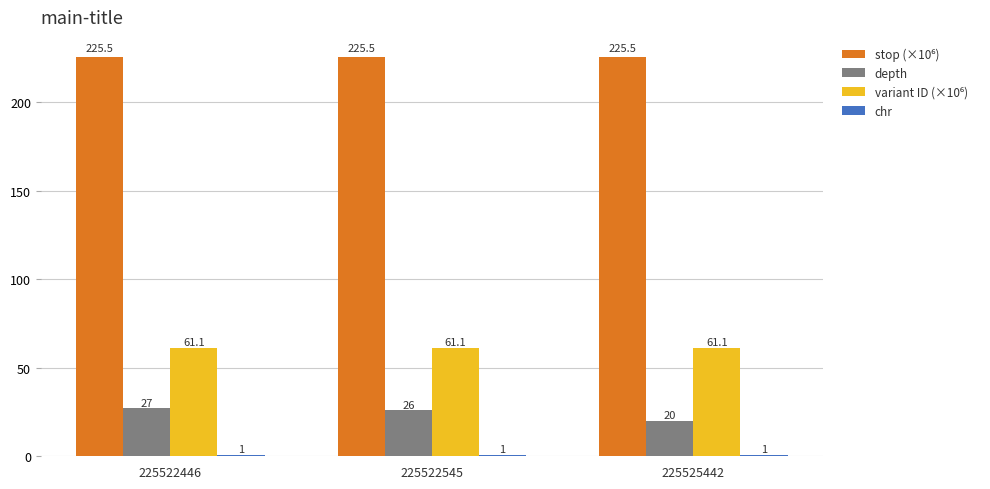

Between 225522446 and 225525442, which series saw the biggest shift?

depth